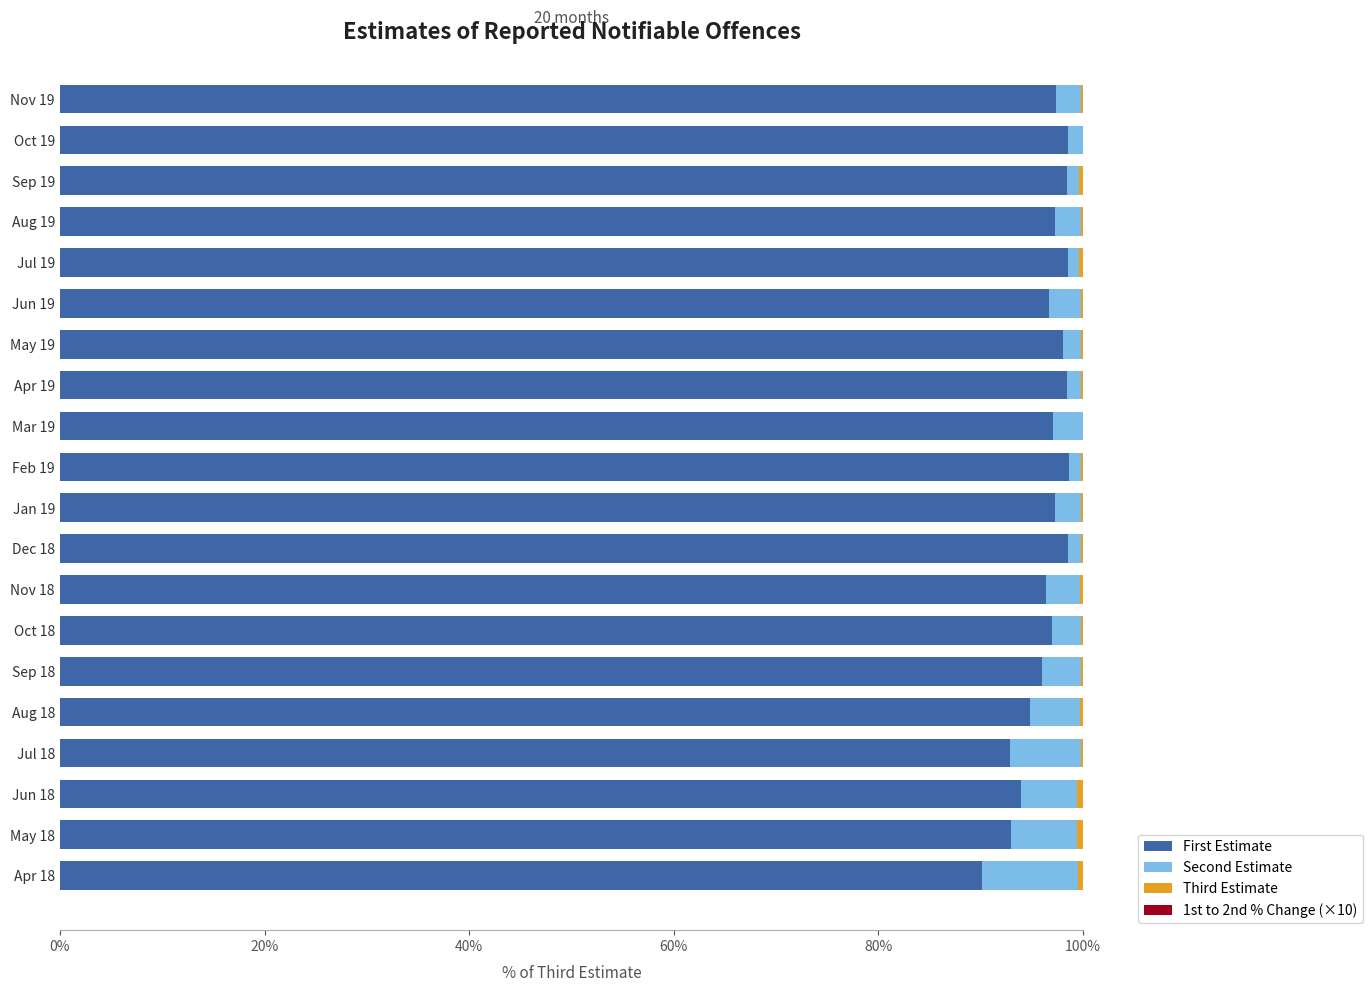

The value of First Estimate at Aug 19 is 31.8. True or false?

False